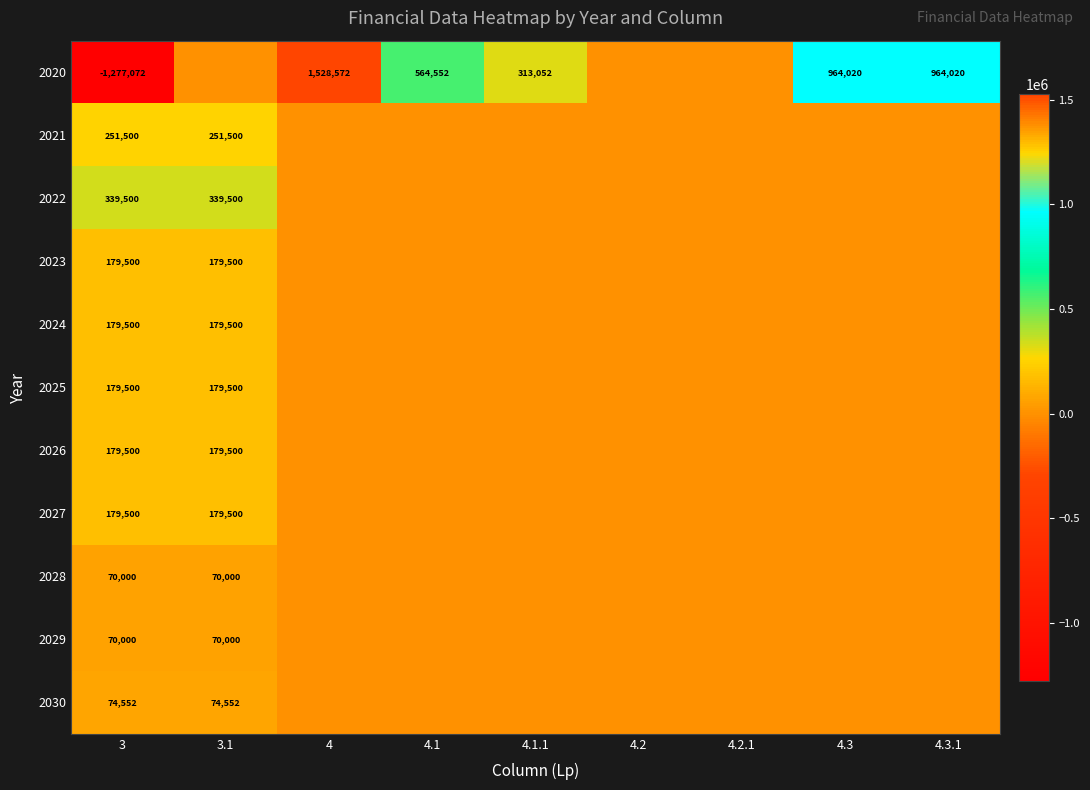

Is it true that 2020 equals 1528572 at 4?

True